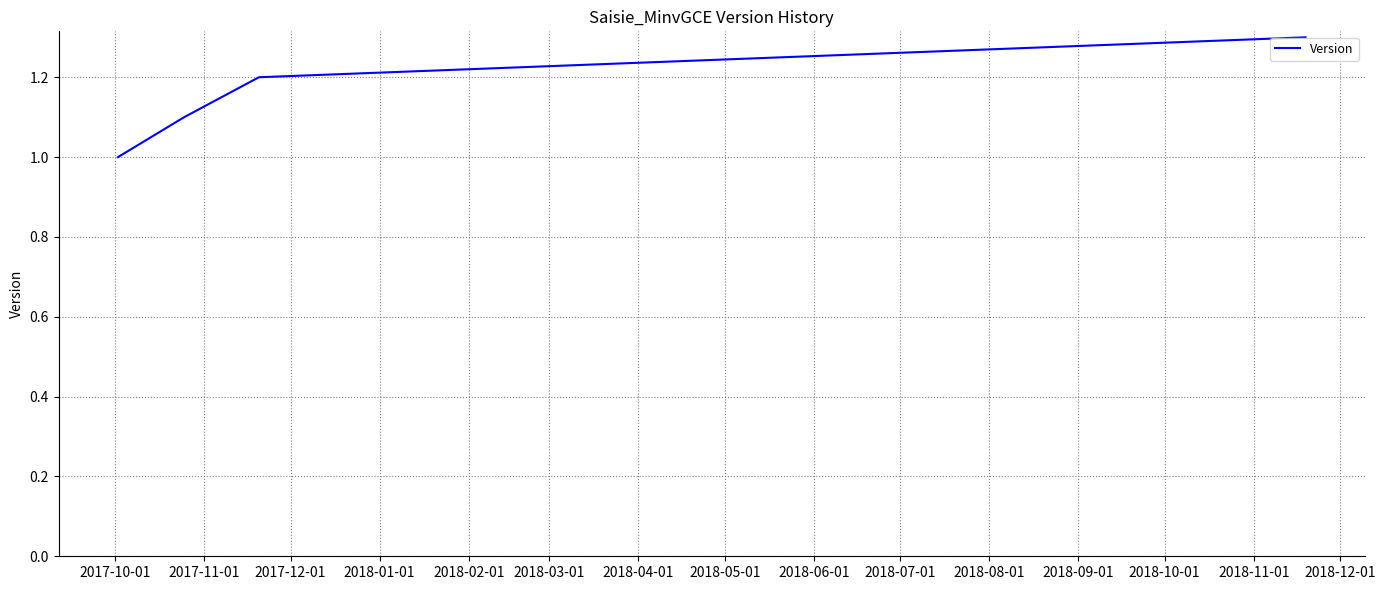

Does the chart have visible grid lines?

Yes